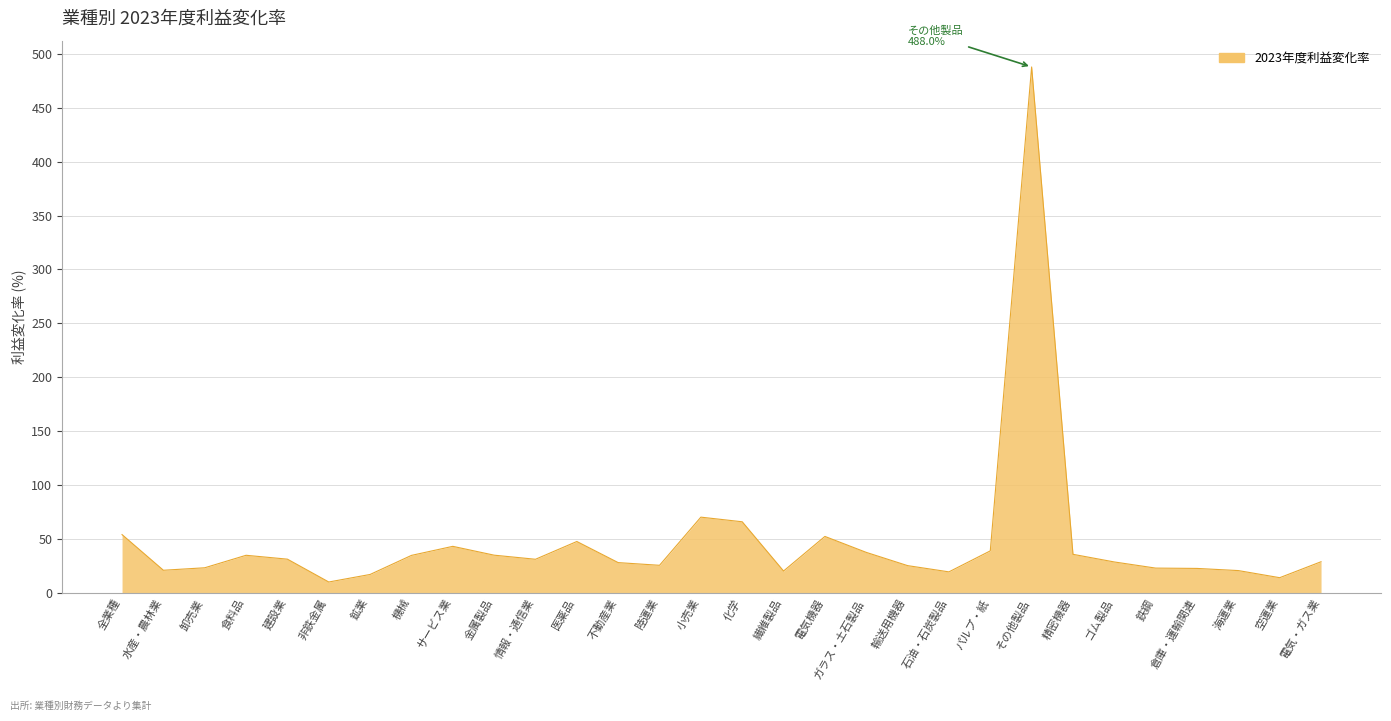

What is the difference between the maximum and minimum values?

478.1